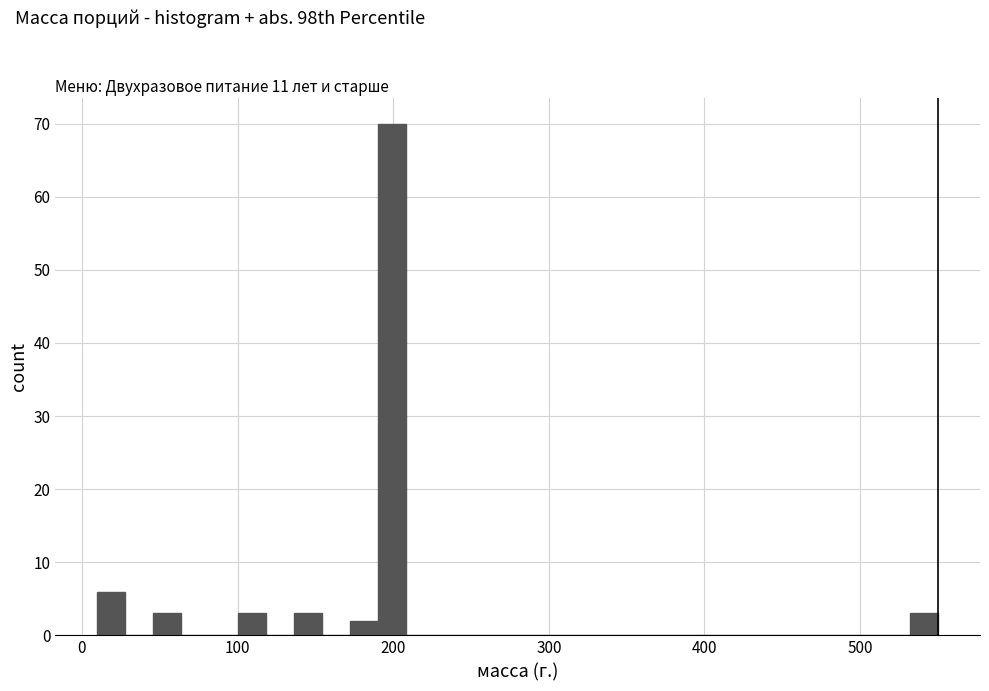

Around what value on the x-axis is the tallest bar? Give the approximate position of its centre, as read against the axis.

200